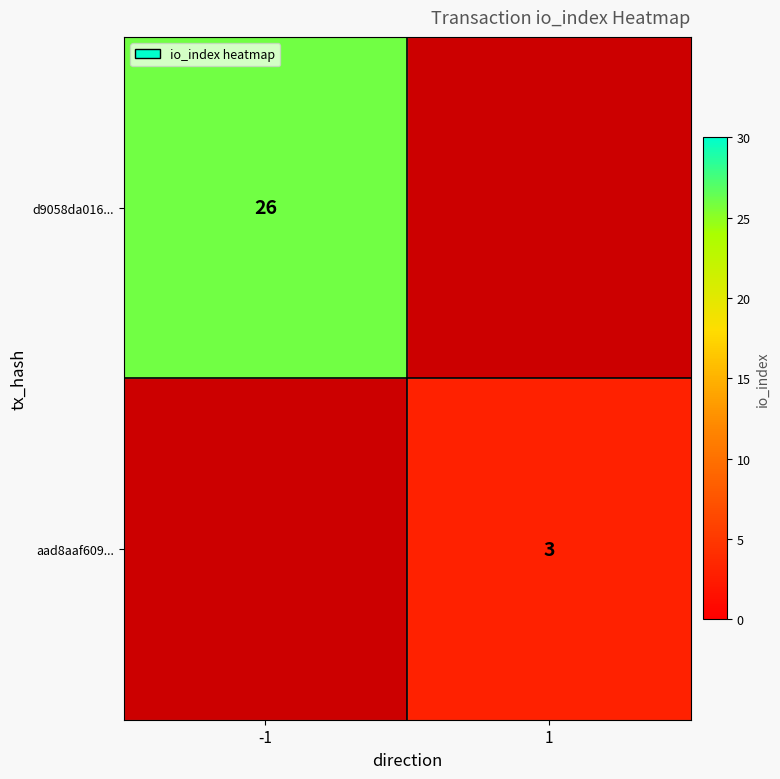

Is it true that aad8aaf609... equals 1 at 1?

False